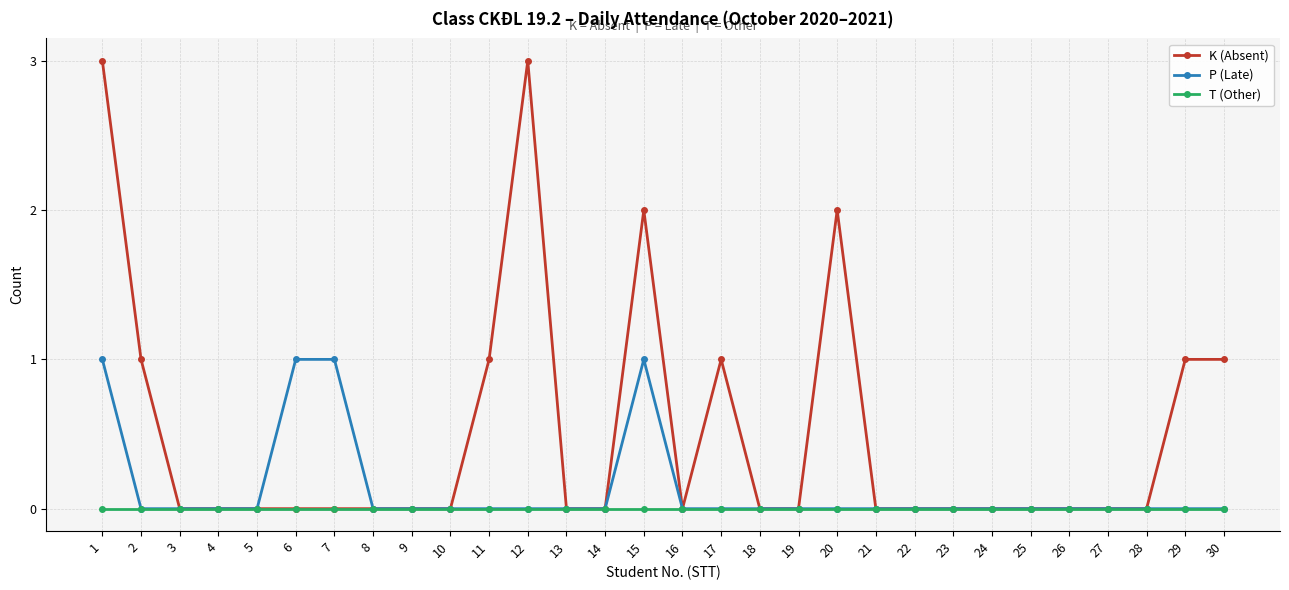

Which series has the largest total across all categories?

K (Absent)